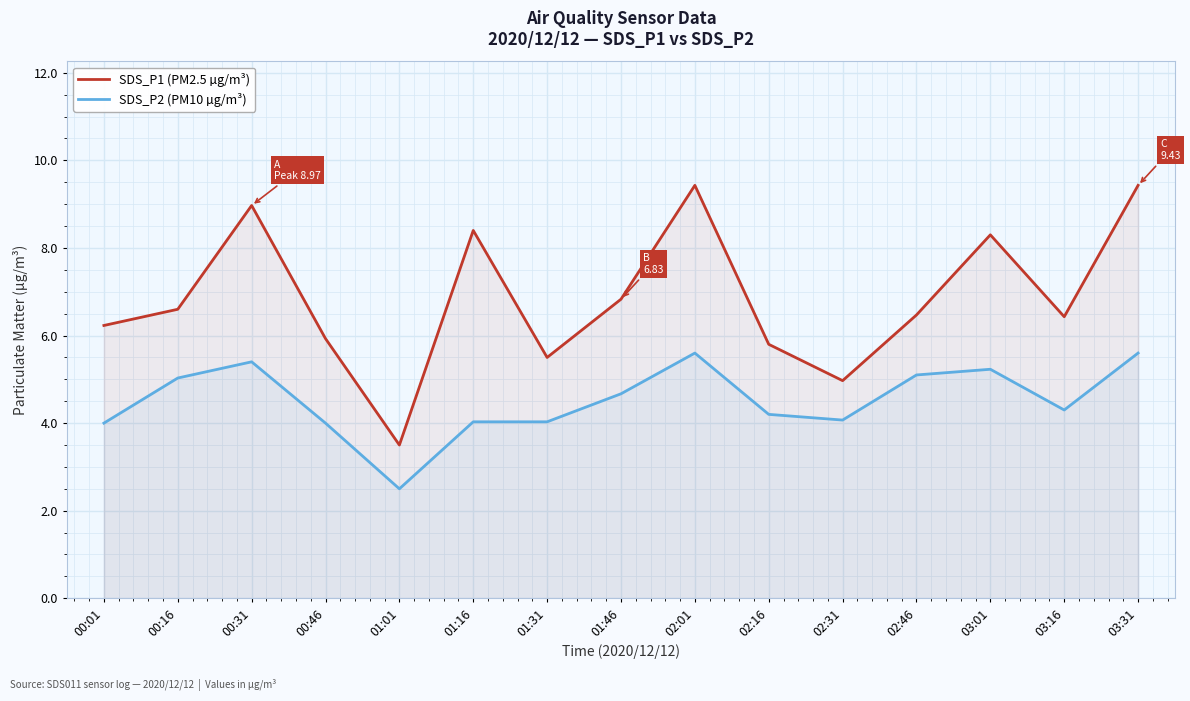

Is the value of SDS_P1 (PM2.5 µg/m³) at 00:01 greater than the value of SDS_P2 (PM10 µg/m³) at 02:16?

Yes